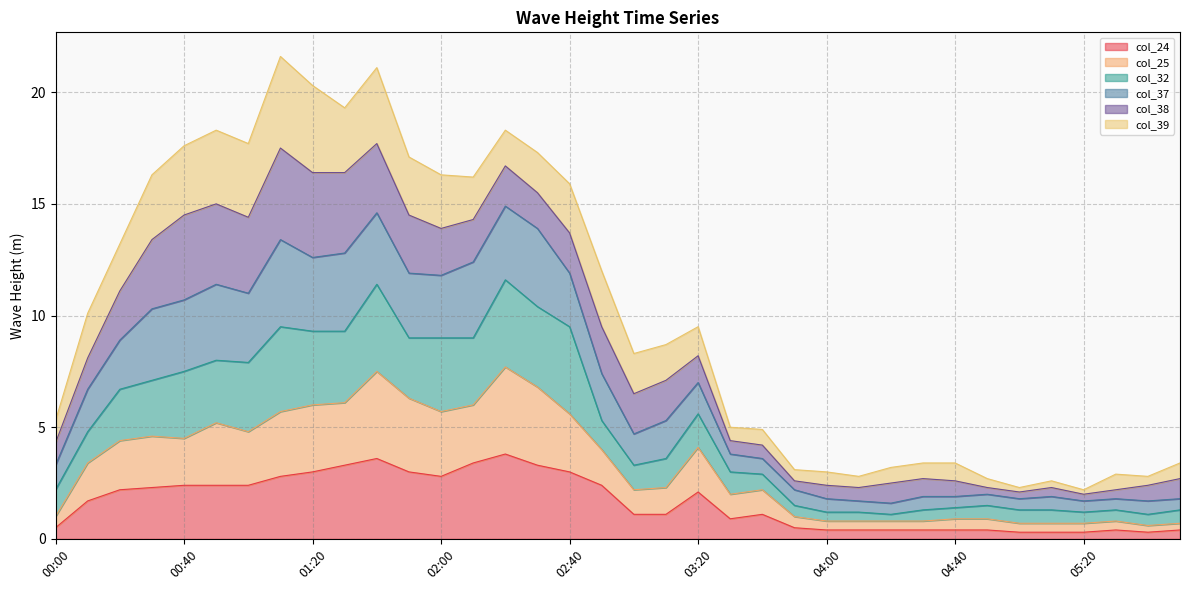

What are all the series names shown in the legend?

col_24, col_25, col_32, col_37, col_38, col_39